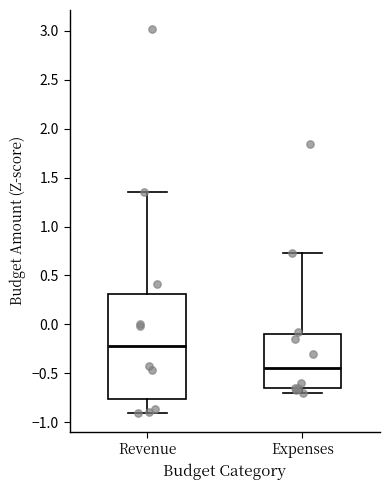

Which box's median line is the highest?

Revenue